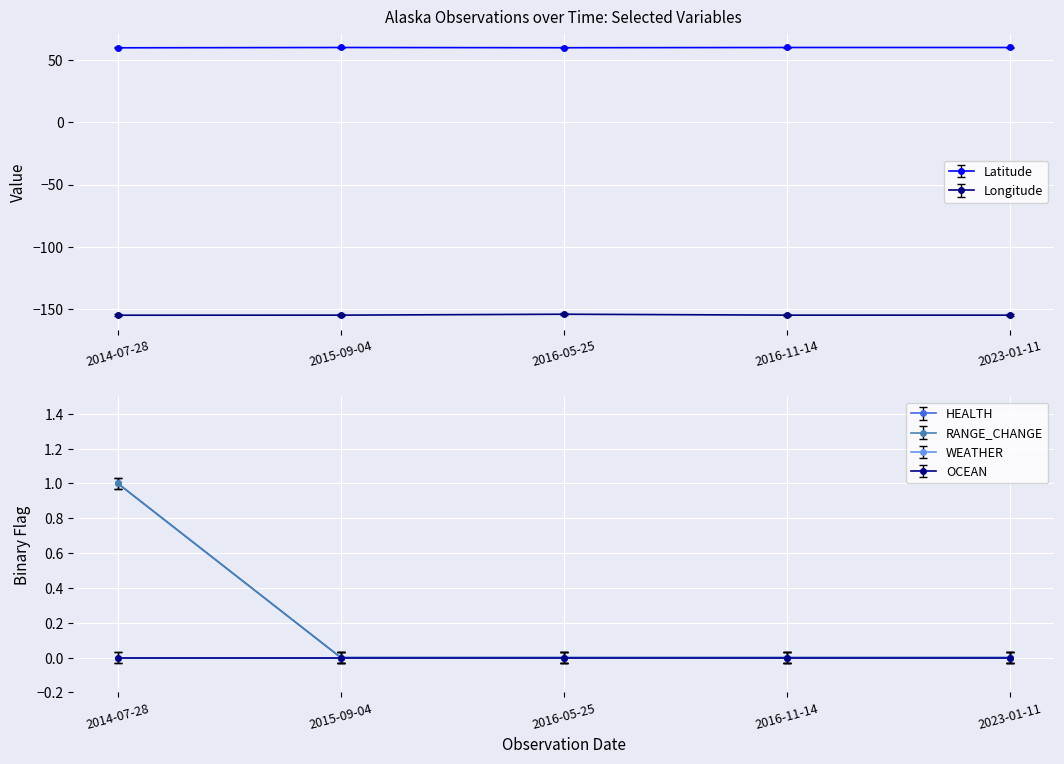

What is the spread (max minus min) of values at 2016-05-25?

213.6